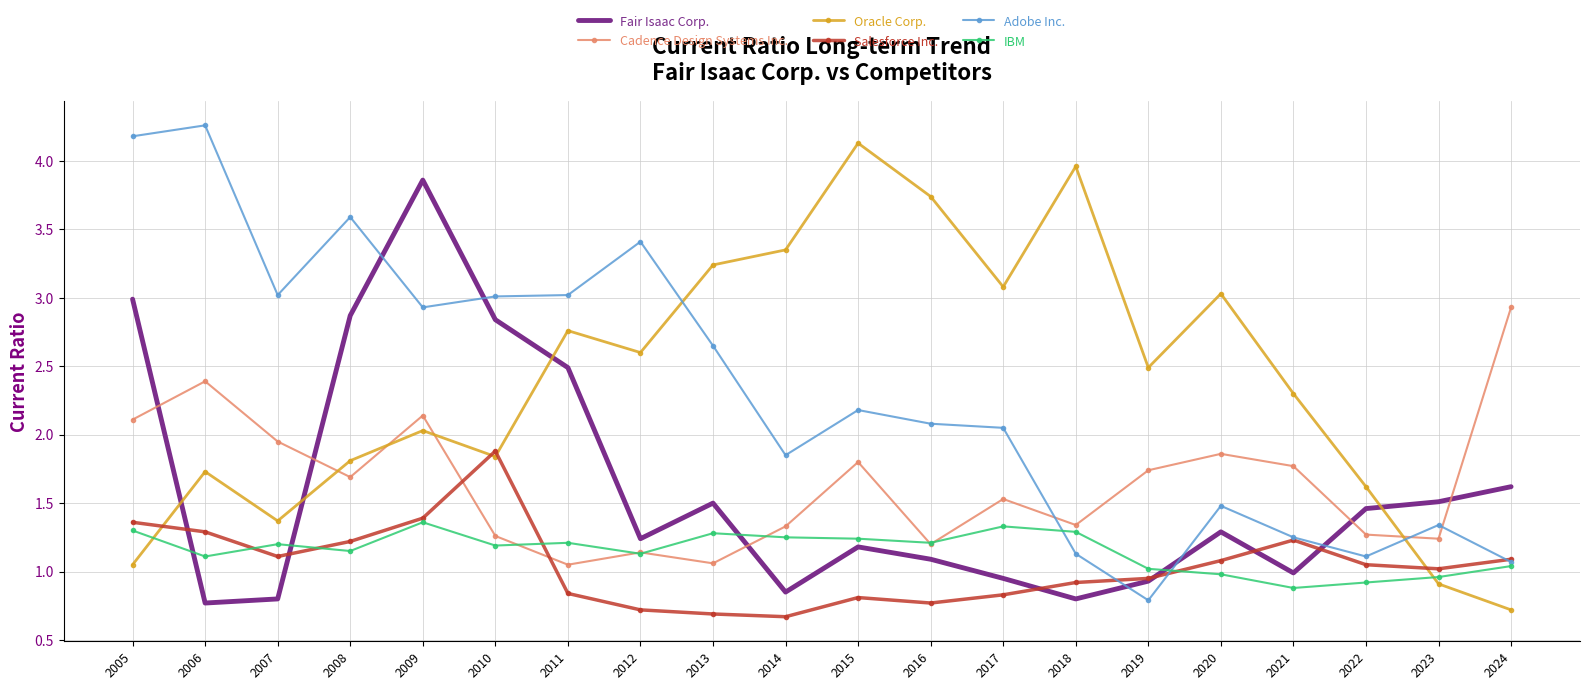

After their last crossing, which series has the higher values: Fair Isaac Corp. or Cadence Design Systems Inc.?

Cadence Design Systems Inc.